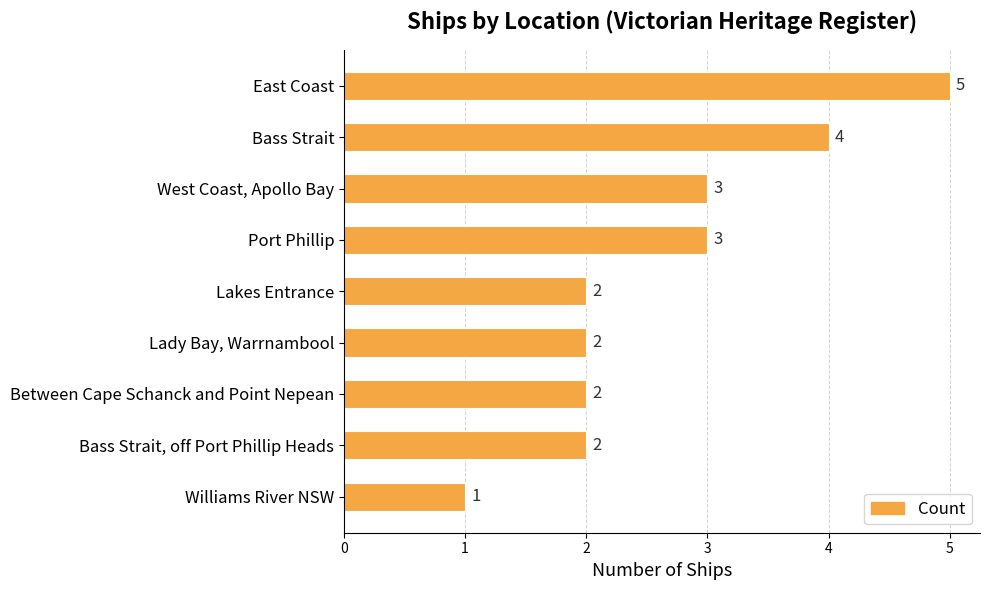

Reading bottom to top, transcribe all the data shown in this chart.

Williams River NSW=1	Bass Strait, off Port Phillip Heads=2	Between Cape Schanck and Point Nepean=2	Lady Bay, Warrnambool=2	Lakes Entrance=2	Port Phillip=3	West Coast, Apollo Bay=3	Bass Strait=4	East Coast=5